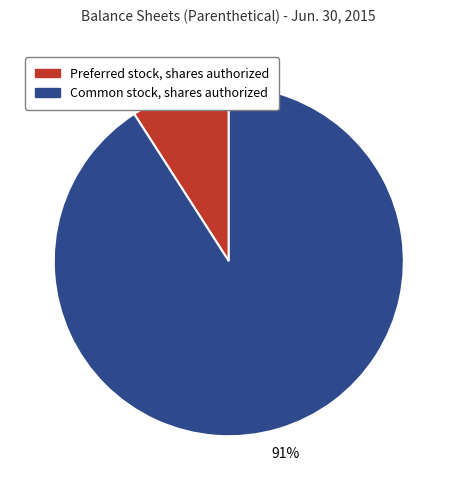

Which category has the biggest portion of the pie?

Common stock, shares authorized